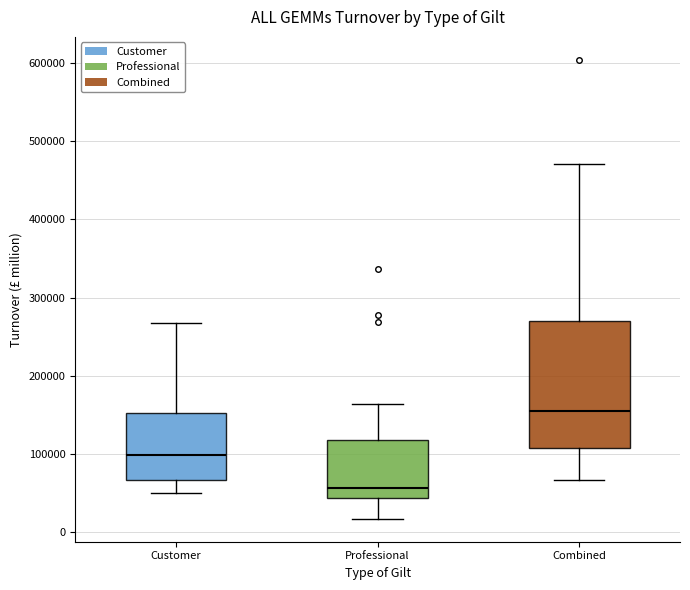

Reading left to right, transcribe this box plot: for each box, give where its median line is, the range the box spans, and where its two whiskers end, as read against the y-axis. The values are not printed on the chart, so give them approximately, as read against the axis.

Customer: median 100000, box 70000 to 150000, whiskers 50000 to 270000
Professional: median 60000, box 40000 to 120000, whiskers 20000 to 160000
Combined: median 160000, box 110000 to 270000, whiskers 70000 to 470000